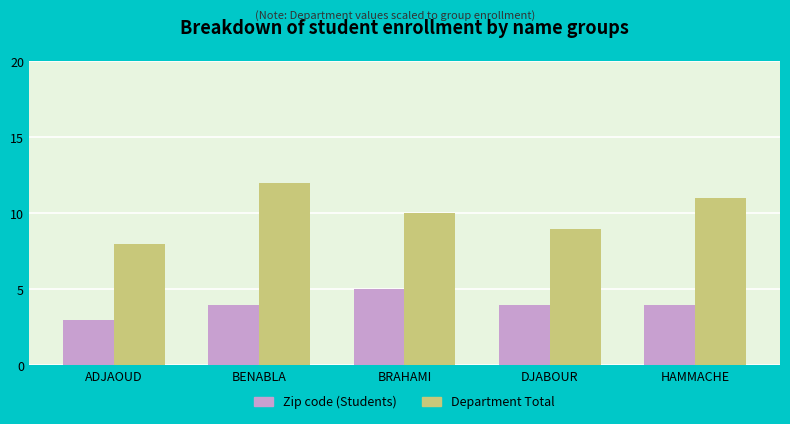

Reading left to right, what are all the values shown in this chart?

Zip code (Students): 3	4	5	4	4
Department Total: 8	12	10	9	11